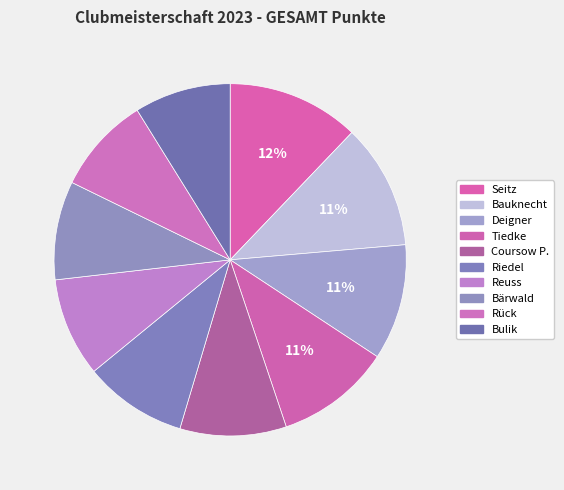

True or false: Deigner accounts for 4% of the total.

False